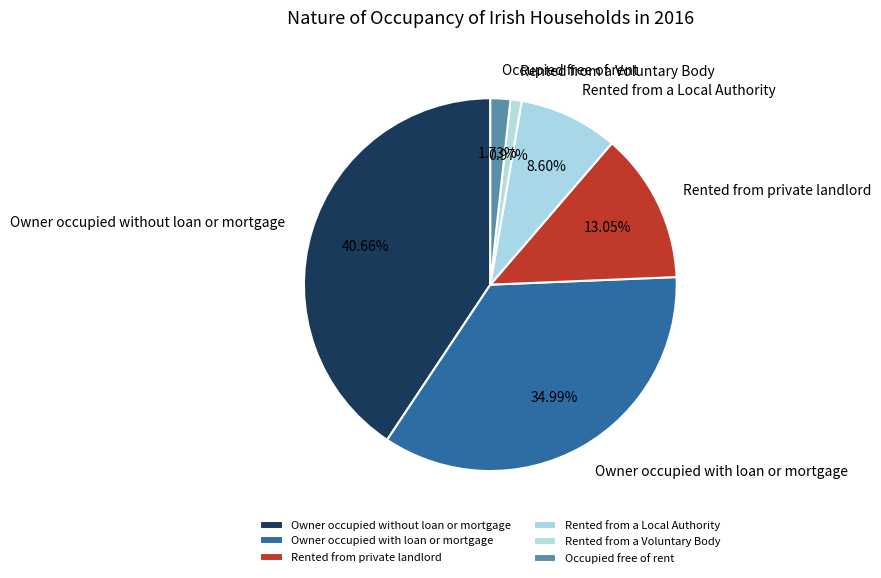

To the nearest percent, what percentage of the pie is Owner occupied without loan or mortgage?

41%